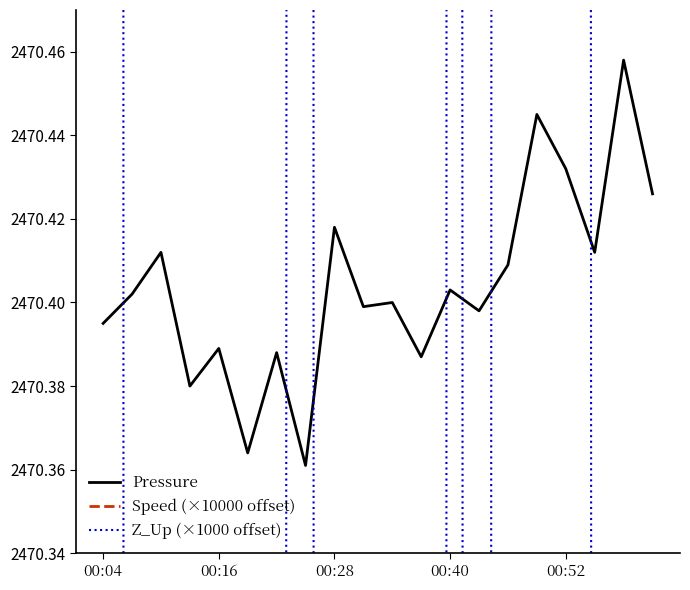

How many data points in Speed (×10000 offset) are less than 2930?

10